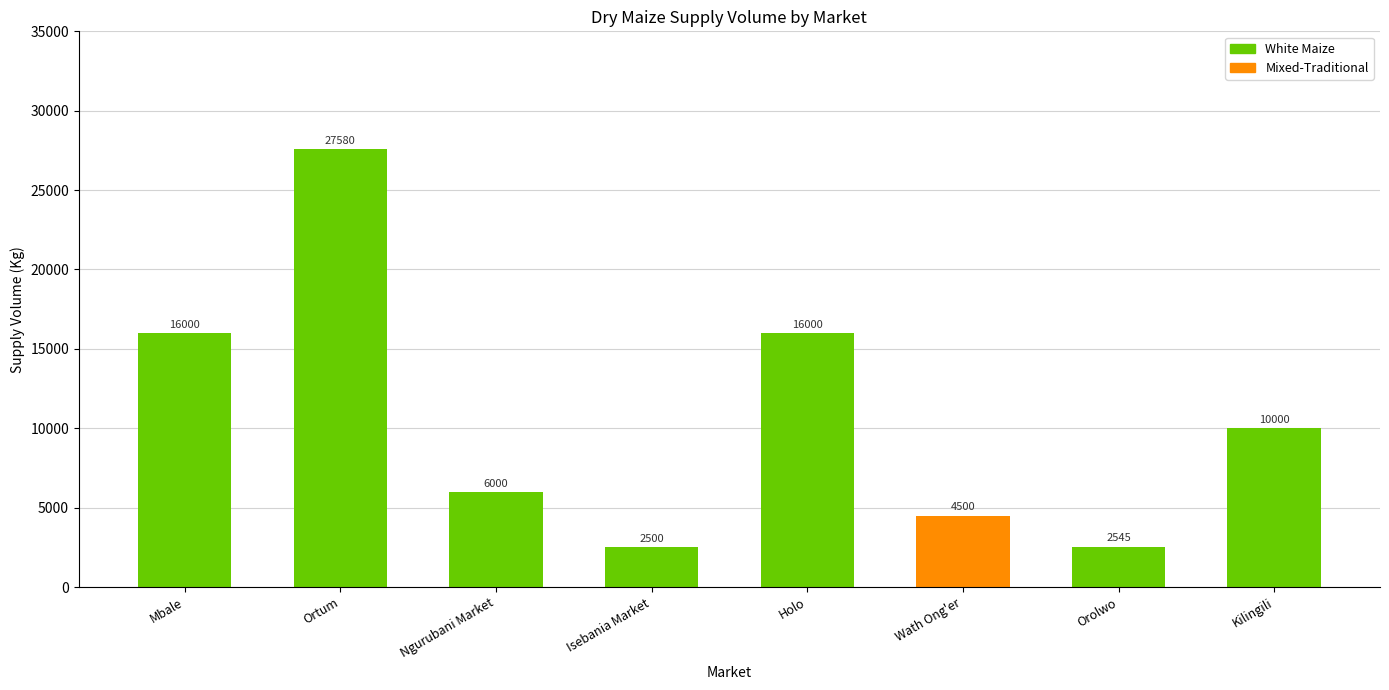

What is the ratio of the value at Ortum to the value at Orolwo?

10.8